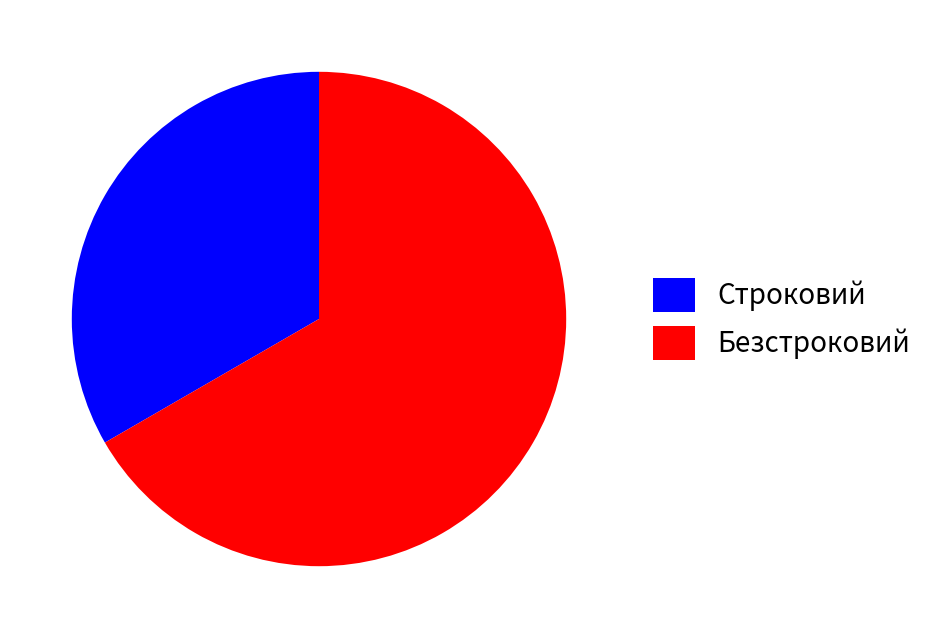

True or false: Строковий accounts for 21% of the total.

False